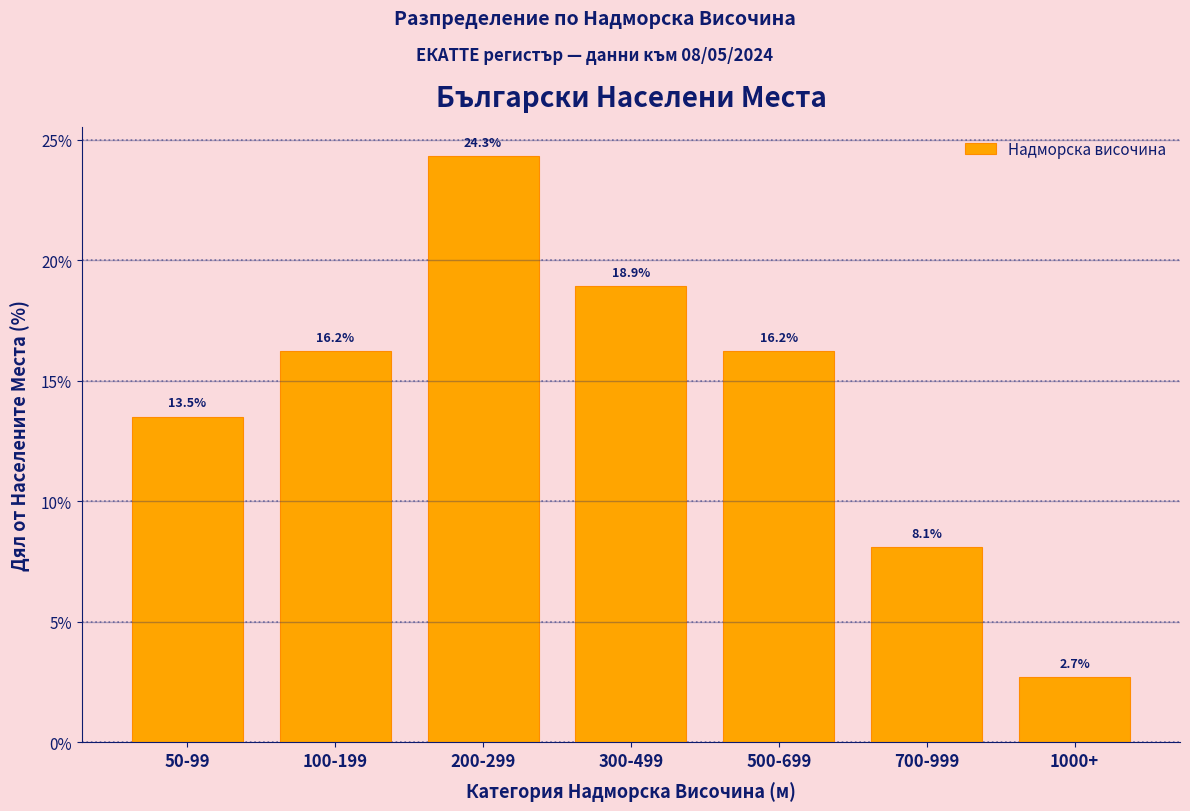

Reading left to right, list all the values displayed in this chart.

13.5	16.2	24.3	18.9	16.2	8.1	2.7